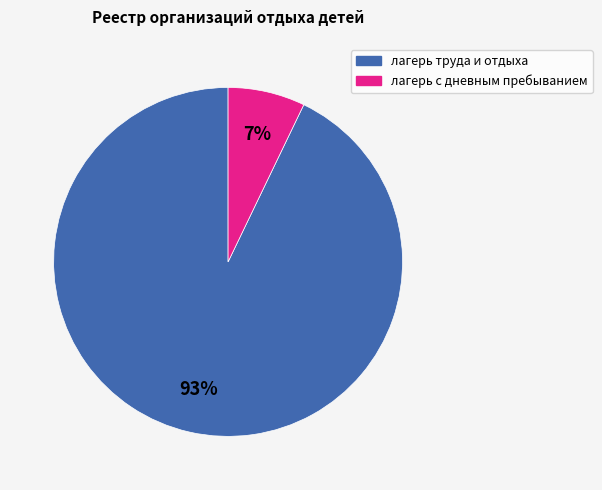

Which has a higher value, лагерь труда и отдыха or лагерь с дневным пребыванием?

лагерь труда и отдыха